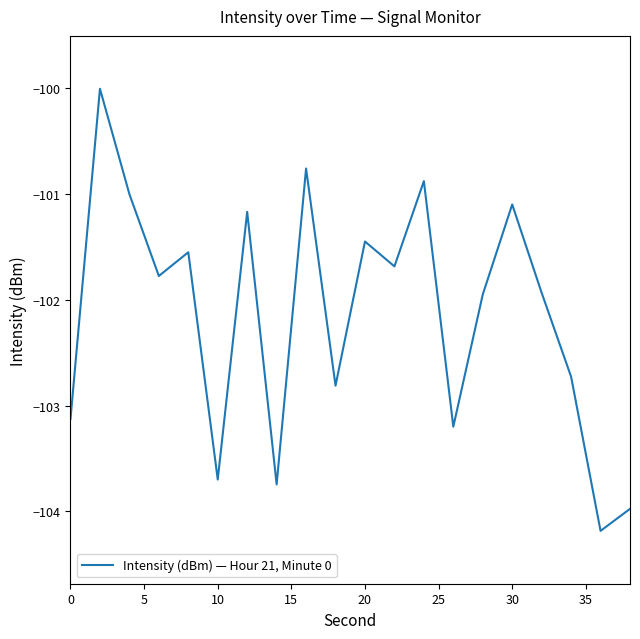

What is the sum of all values?

-2042.7